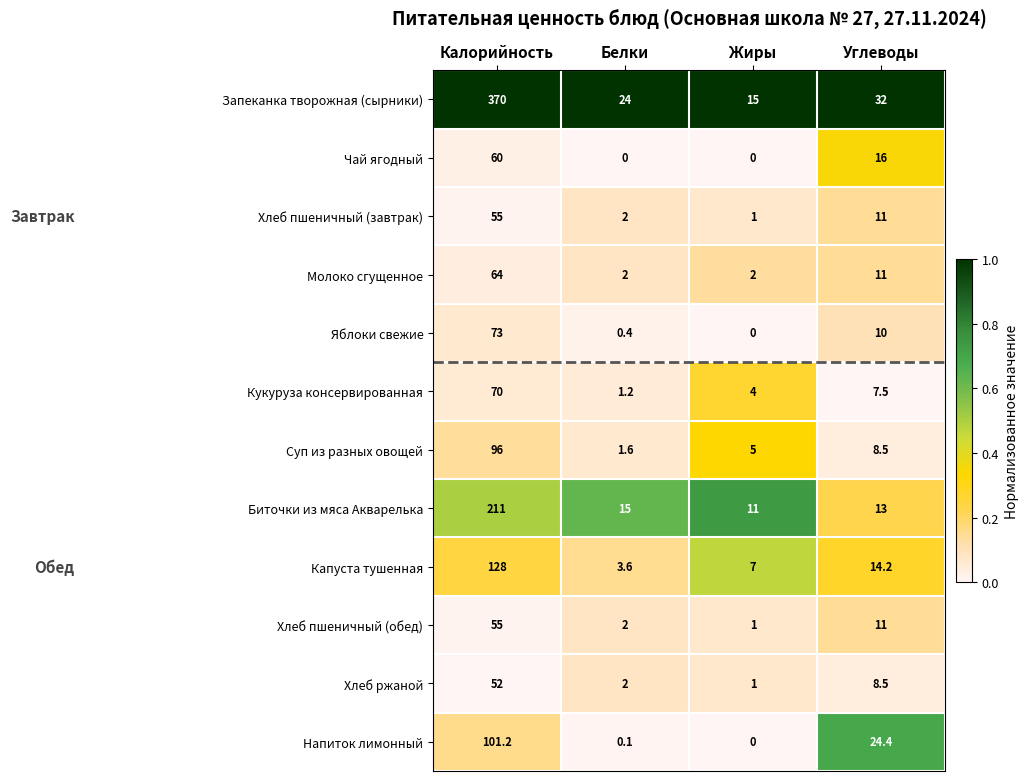

Which category has the highest value across all series?

Калорийность